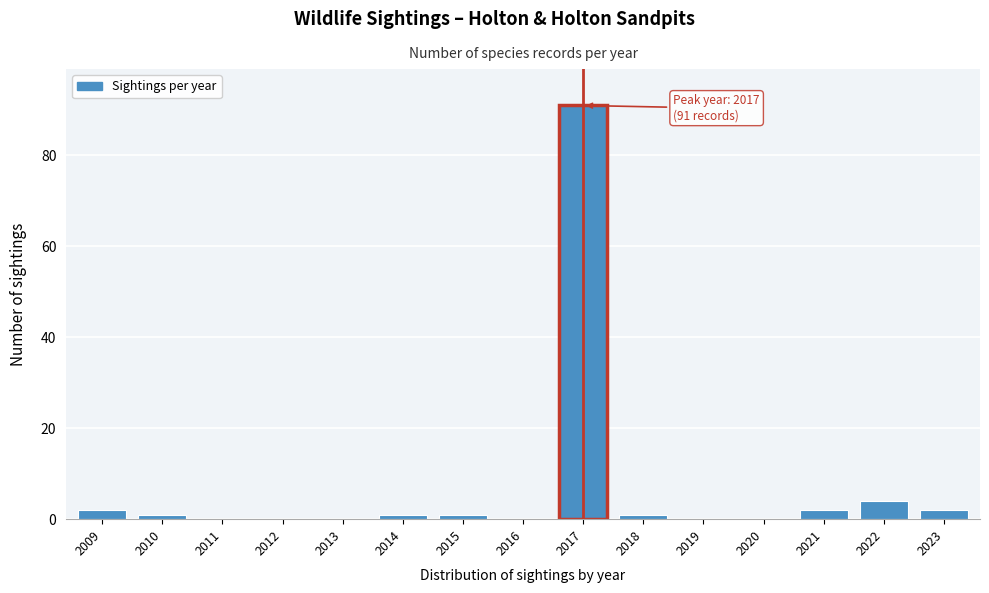

Reading left to right, transcribe all the data shown in this chart.

2009=2	2010=1	2011=0	2012=0	2013=0	2014=1	2015=1	2016=0	2017=91	2018=1	2019=0	2020=0	2021=2	2022=4	2023=2